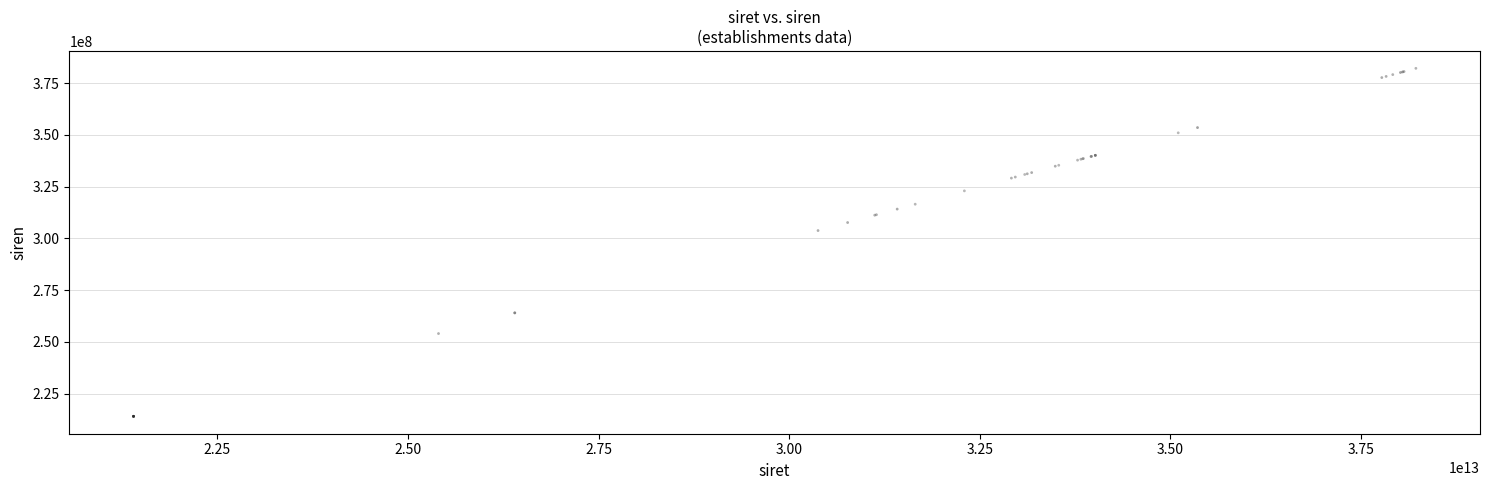

What Y value in the scatter plot is closest to 298093462?

303777957